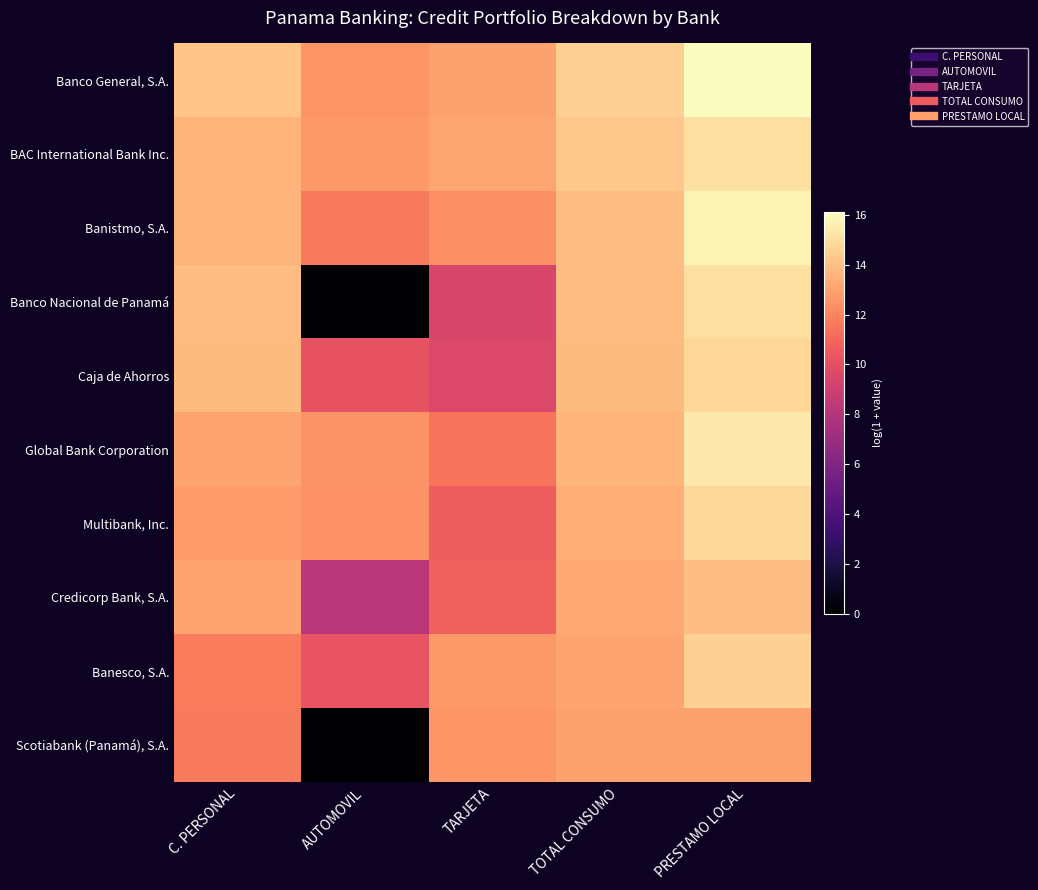

Which label corresponds to the smallest value in the chart?

AUTOMOVIL